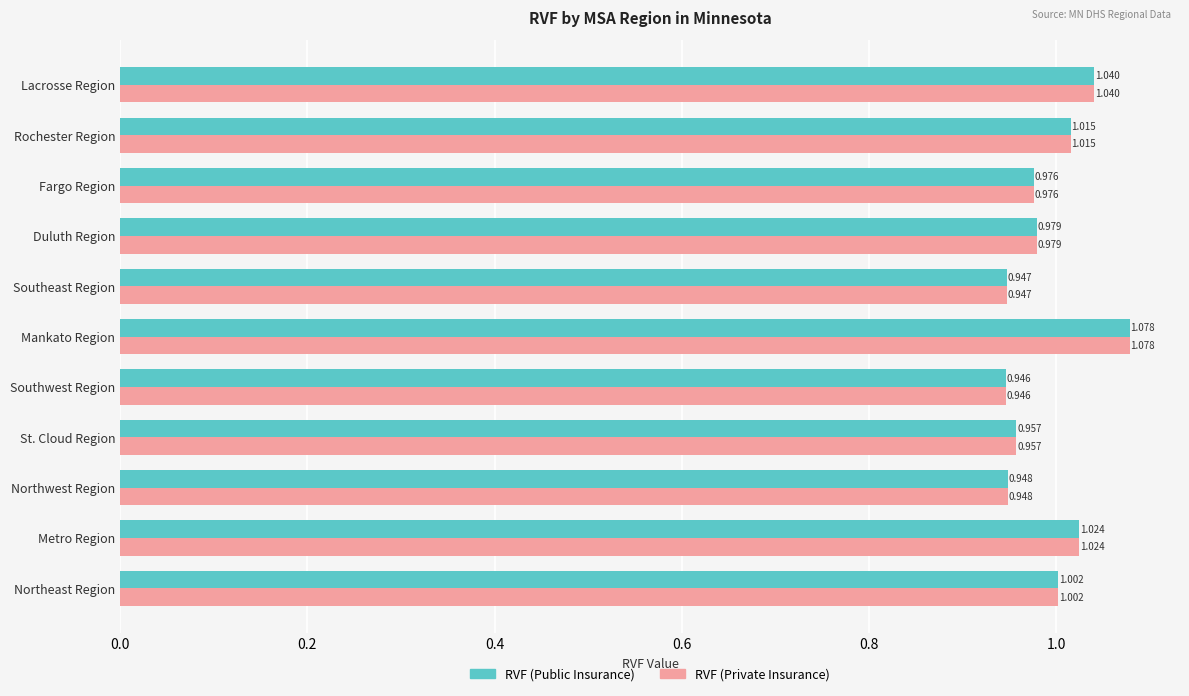

Which category has the lowest value across all series?

Southwest Region